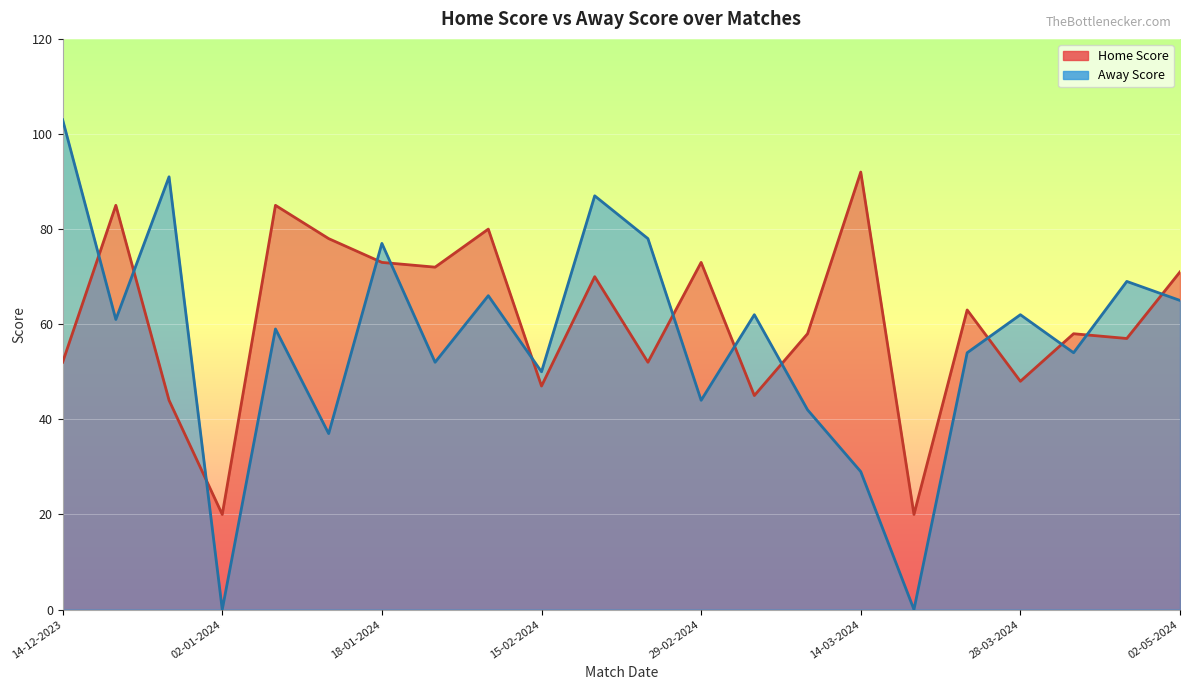

Which has a higher value, 15-02-2024 or 24-03-2024?

15-02-2024